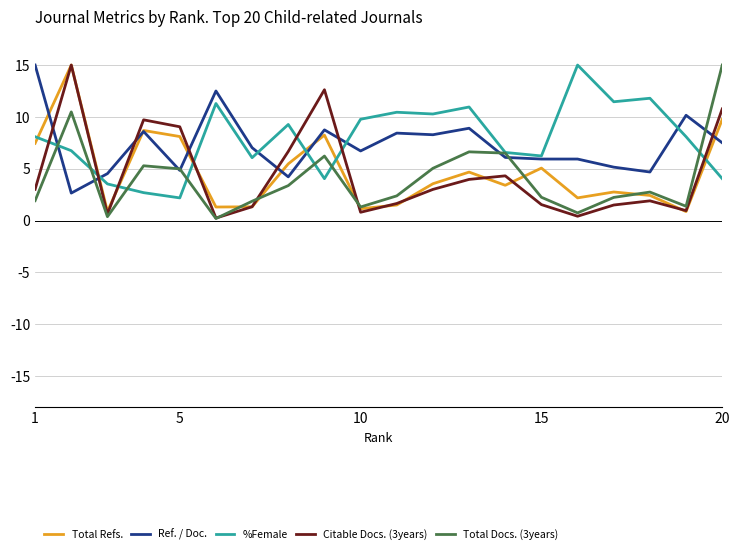

What is the average value of the Total Refs. series?

4.7